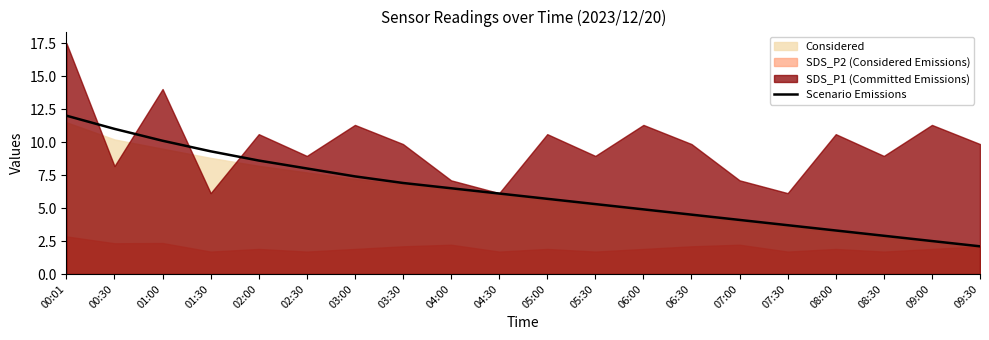

The value at 03:00 is 7.4. True or false?

True